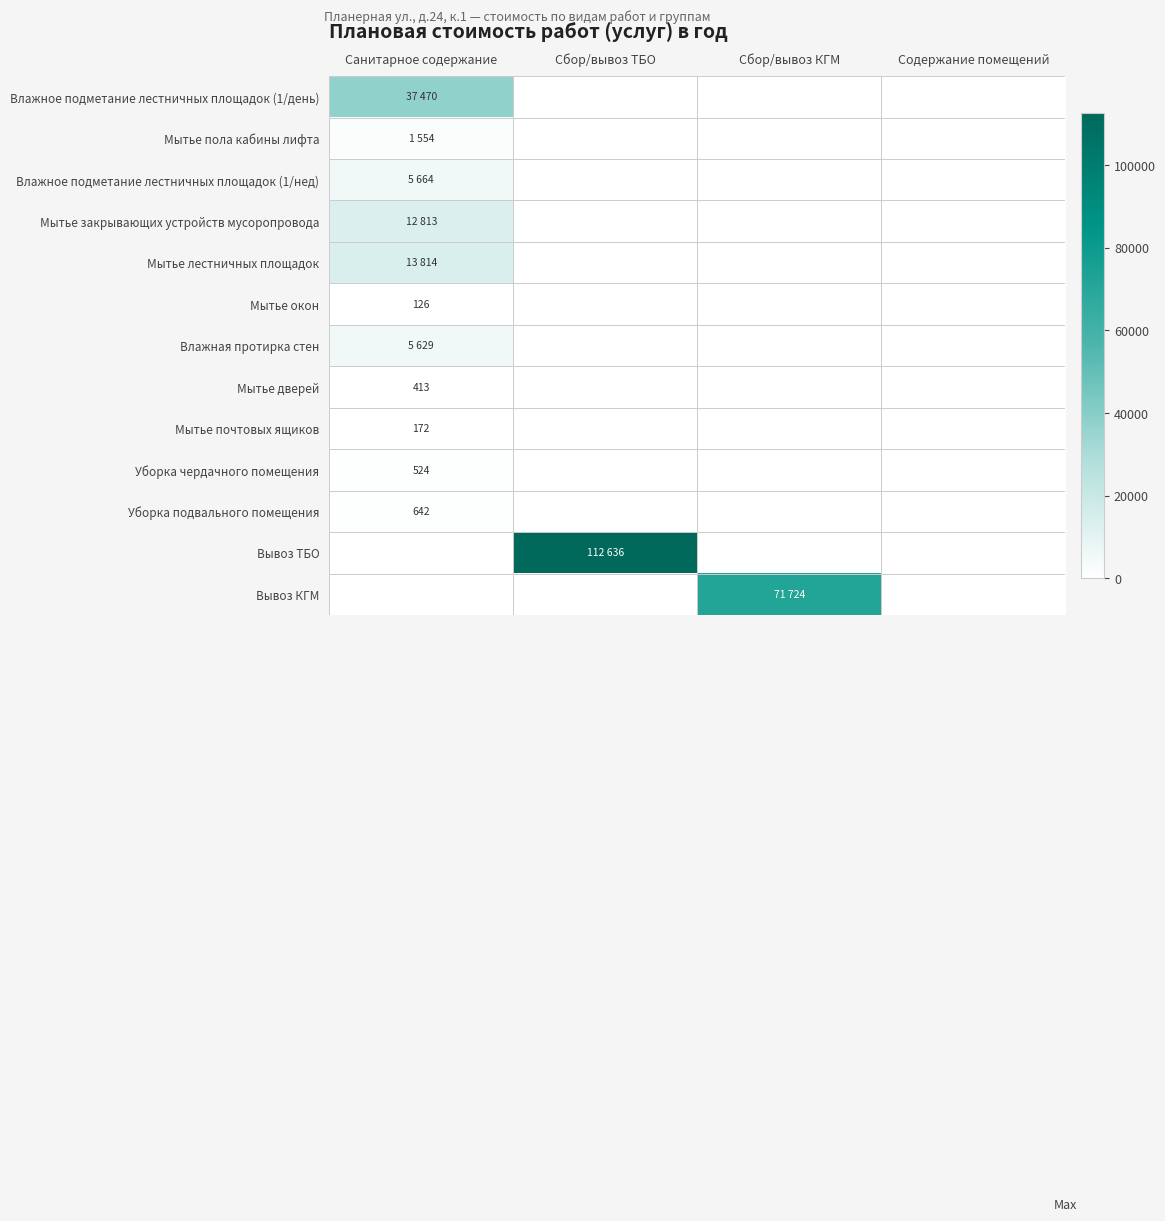

Is it true that Уборка чердачного помещения equals 900 at Санитарное содержание?

False